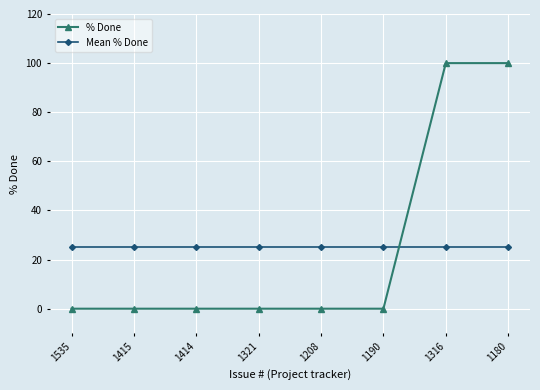

Rank the series by their maximum value, from lowest to highest.

Mean % Done, % Done